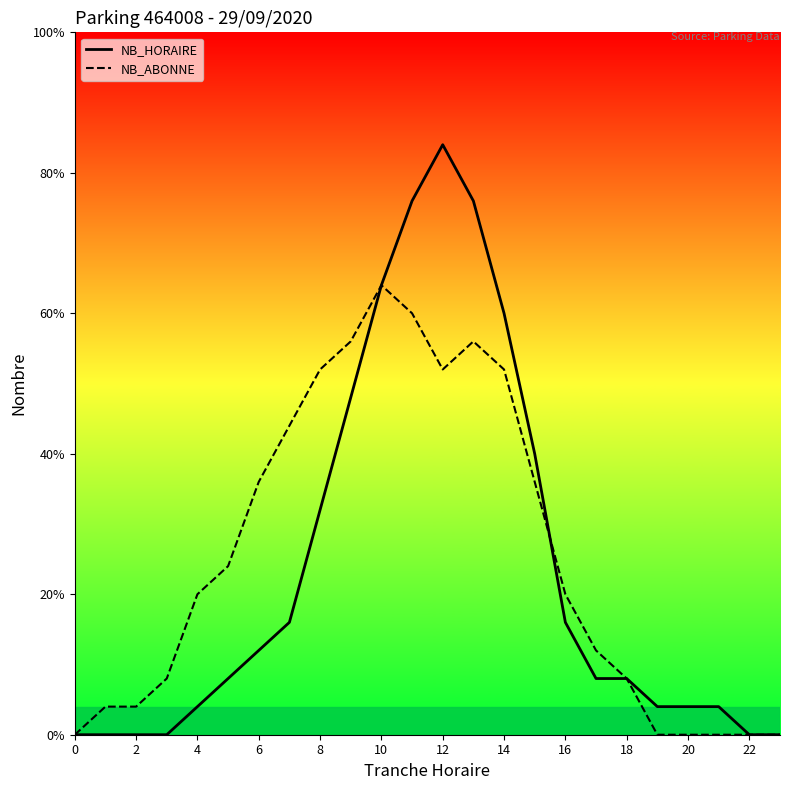

Which series has the widest spread of values?

NB_HORAIRE